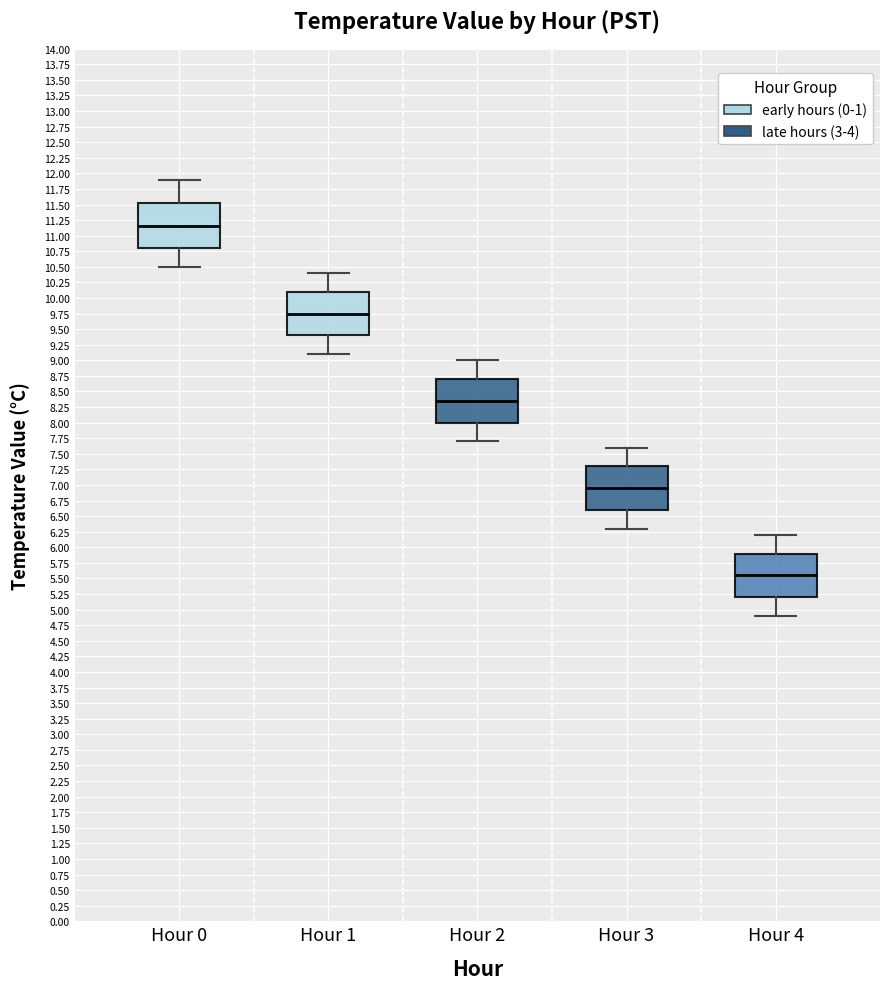

Reading left to right, read every box against the y-axis: the position of its median line, the range the box covers, and the ends of its whiskers. The values are not printed on the chart, so give them approximately, as read against the axis.

Hour 0: median 11.15, box 10.80 to 11.55, whiskers 10.50 to 11.90
Hour 1: median 9.75, box 9.40 to 10.10, whiskers 9.10 to 10.40
Hour 2: median 8.35, box 8.00 to 8.70, whiskers 7.70 to 9.00
Hour 3: median 6.95, box 6.60 to 7.30, whiskers 6.30 to 7.60
Hour 4: median 5.55, box 5.20 to 5.90, whiskers 4.90 to 6.20